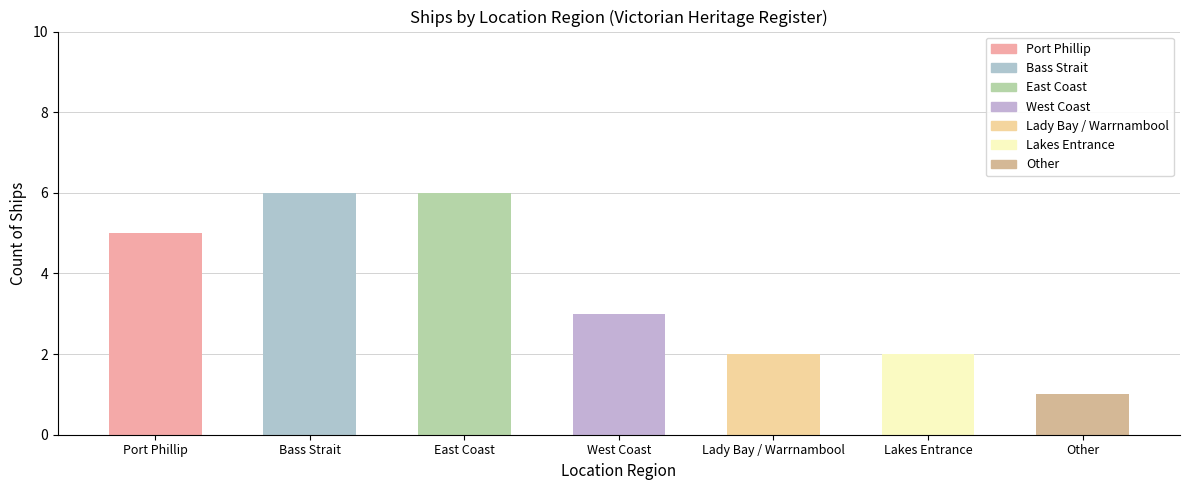

Reading left to right, extract all data points from this chart.

Port Phillip=5	Bass Strait=6	East Coast=6	West Coast=3	Lady Bay / Warrnambool=2	Lakes Entrance=2	Other=1